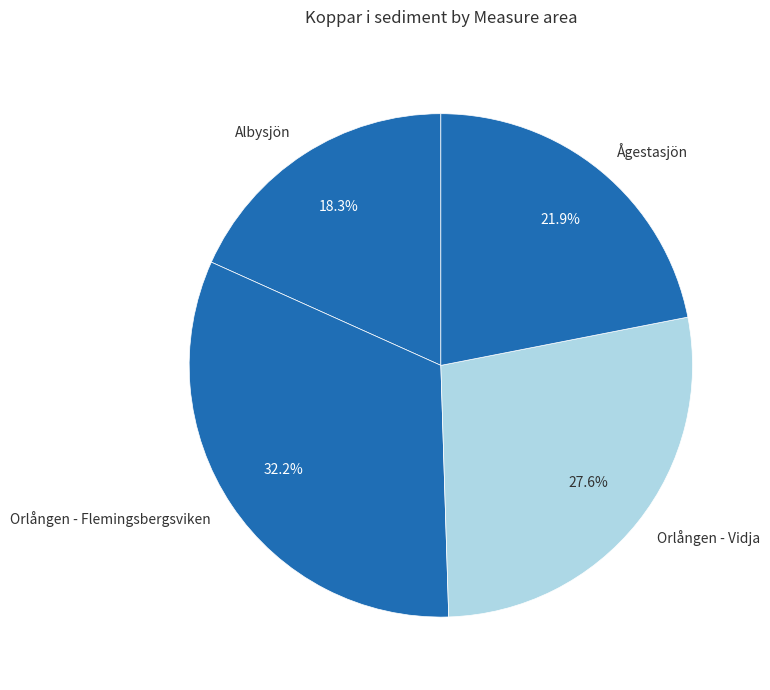

How many segments does this pie chart have?

4